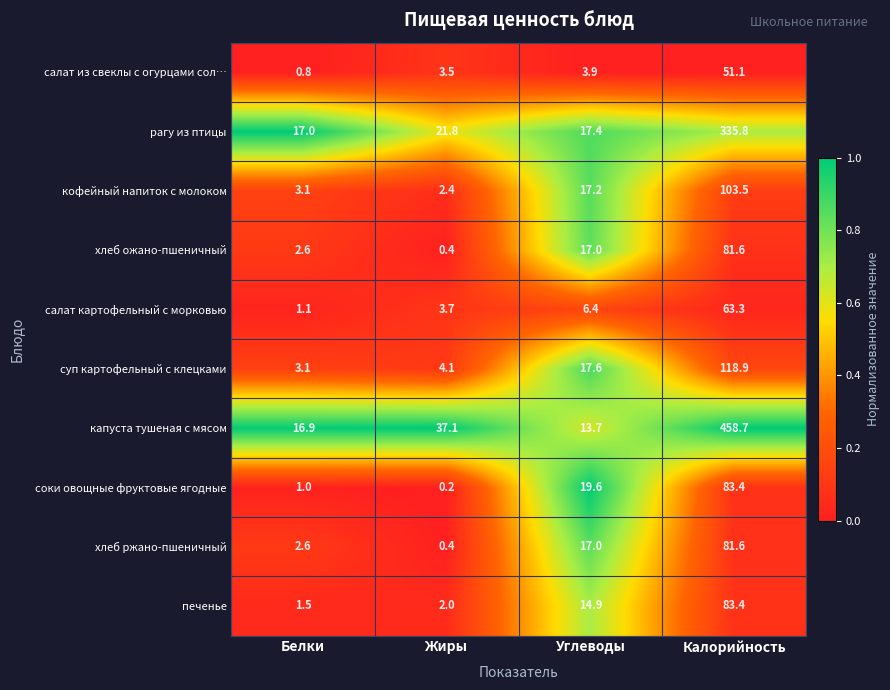

What is the difference between the салат из свеклы с огурцами сол… values at Жиры and Калорийность?

47.6